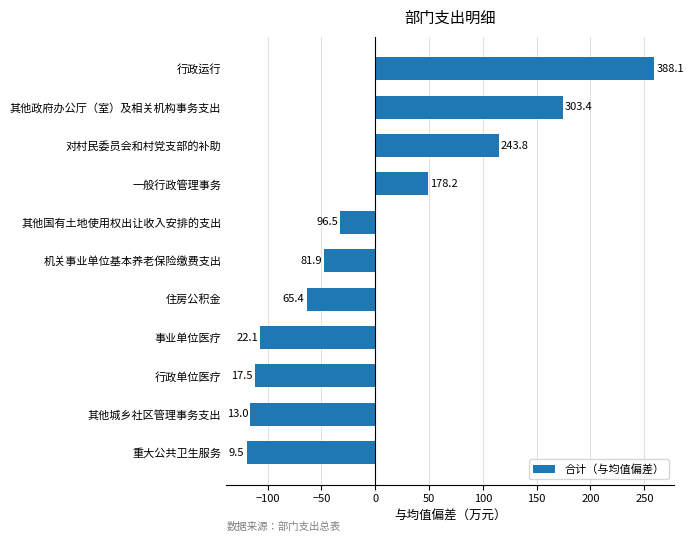

How many bars are there in total?

11